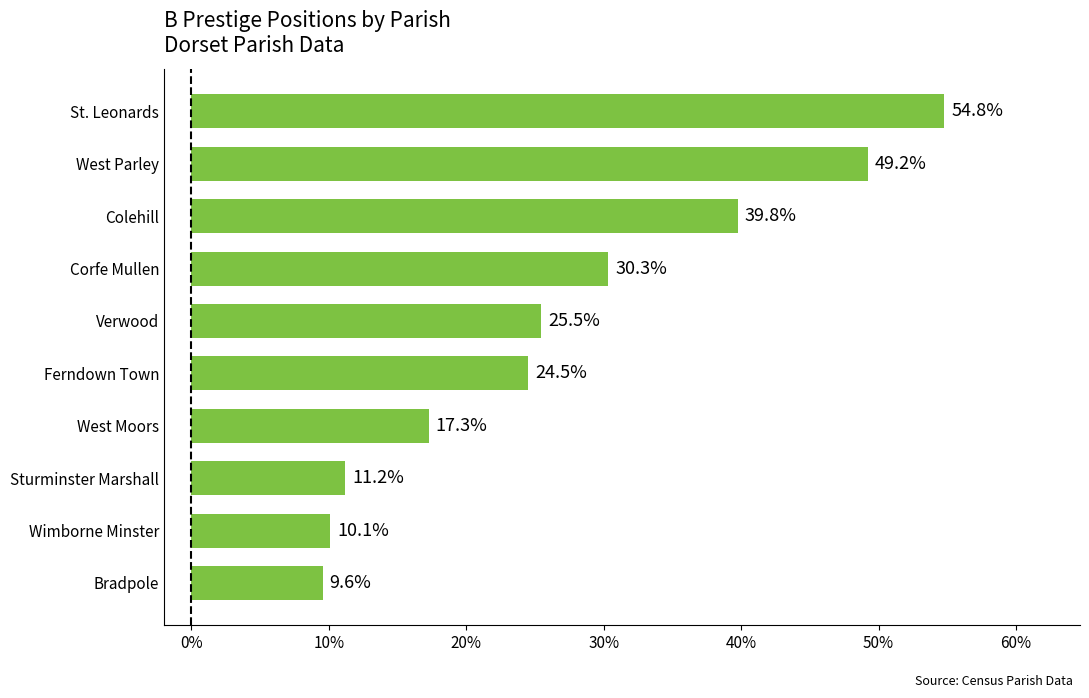

Is it true that the value at Sturminster Marshall is 11.2?

True